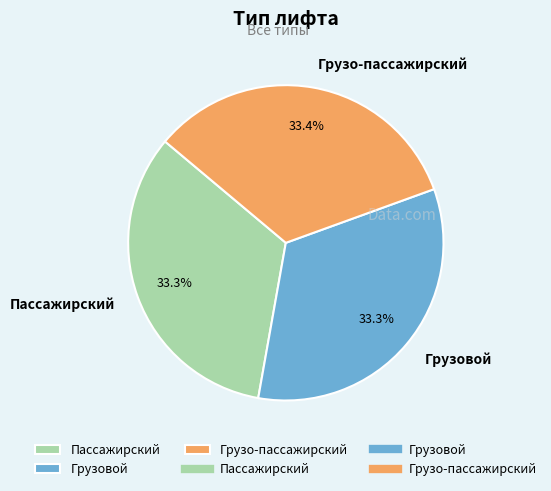

Approximately how many times larger is the value at Пассажирский compared to Грузо-пассажирский?

1.0